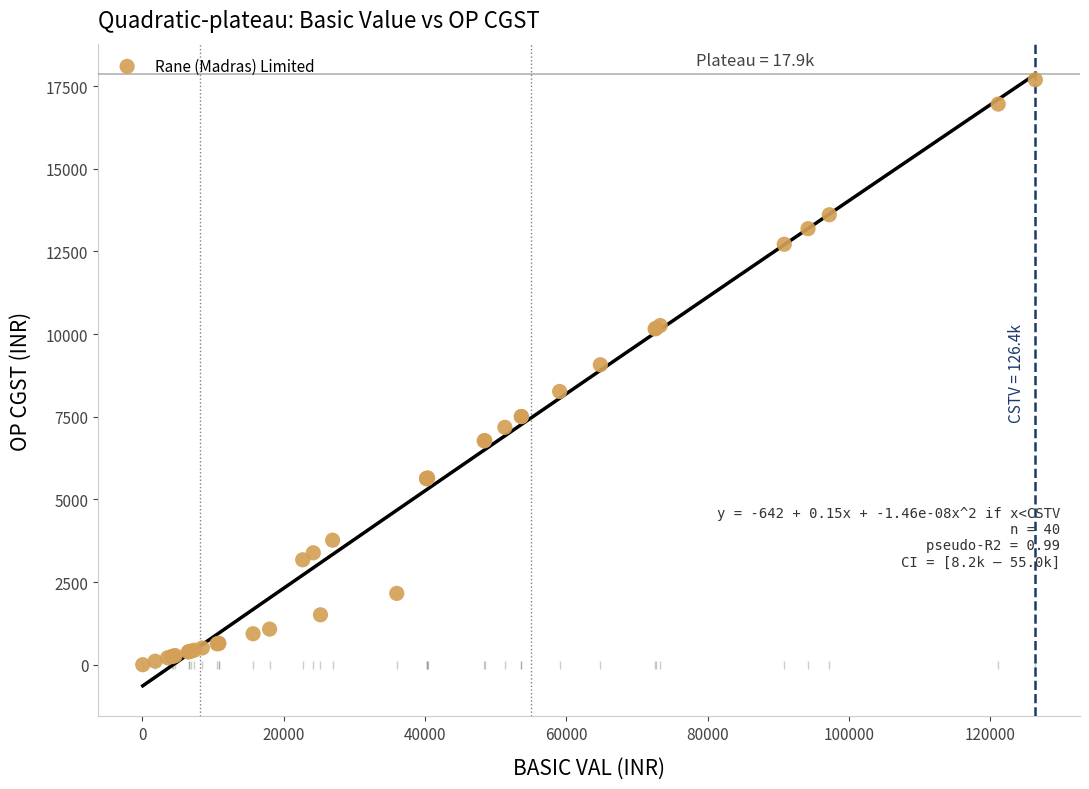

What Y value in the scatter plot is closest to 8848?

9074.2